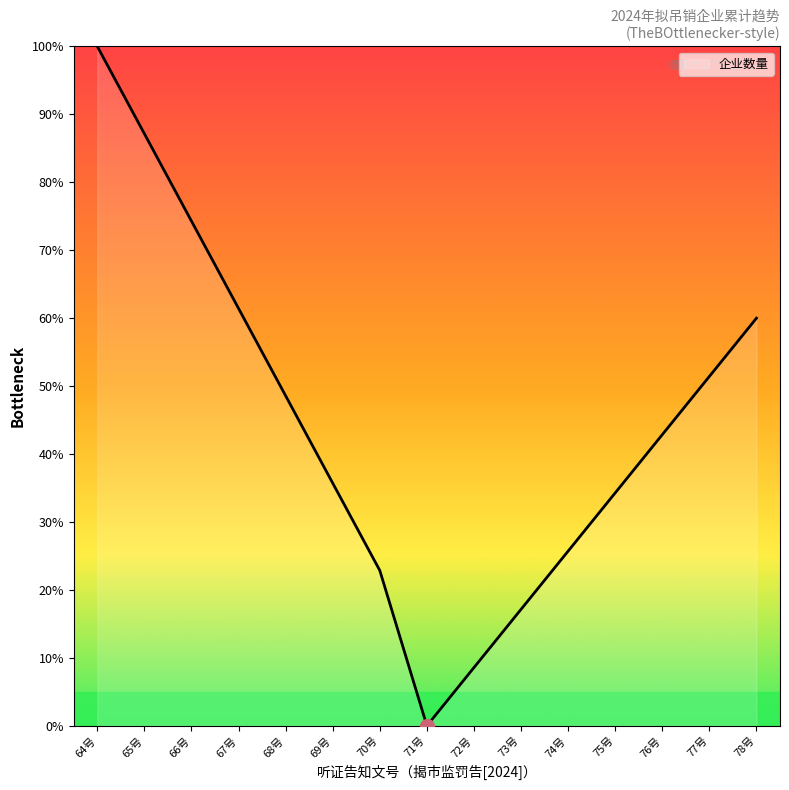

Does the chart display data point markers on the line(s)?

No